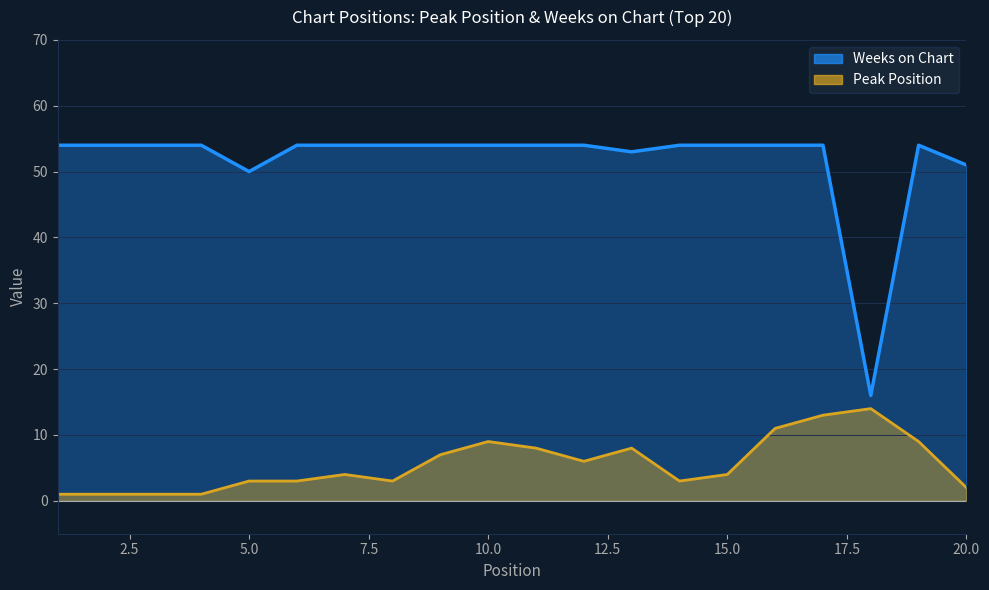

What is the average value of the Weeks on Chart series?

52